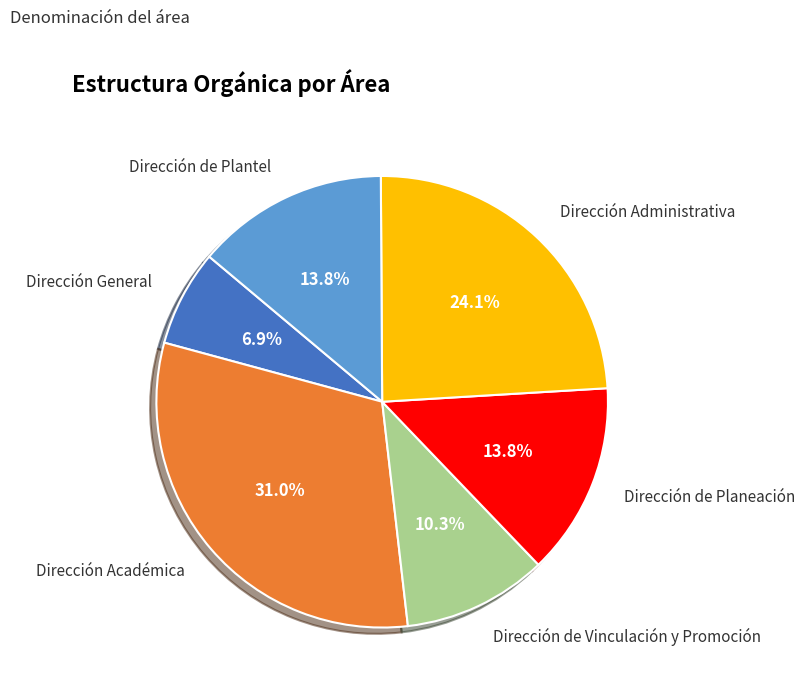

What is the ratio of the value at Dirección de Planeación to the value at Dirección Académica?

0.4